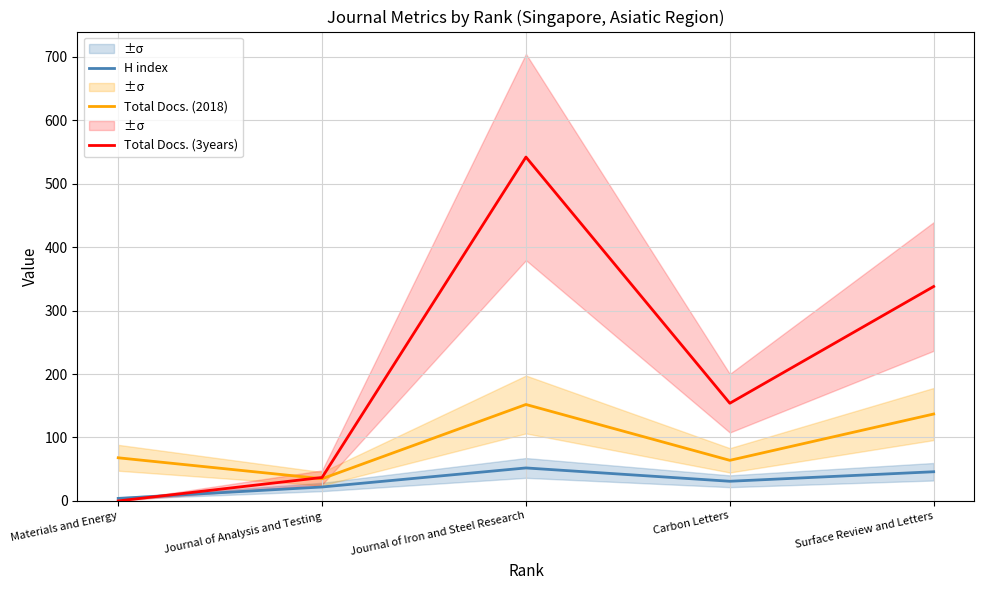

At how many categories does at least one series exceed 351?

1